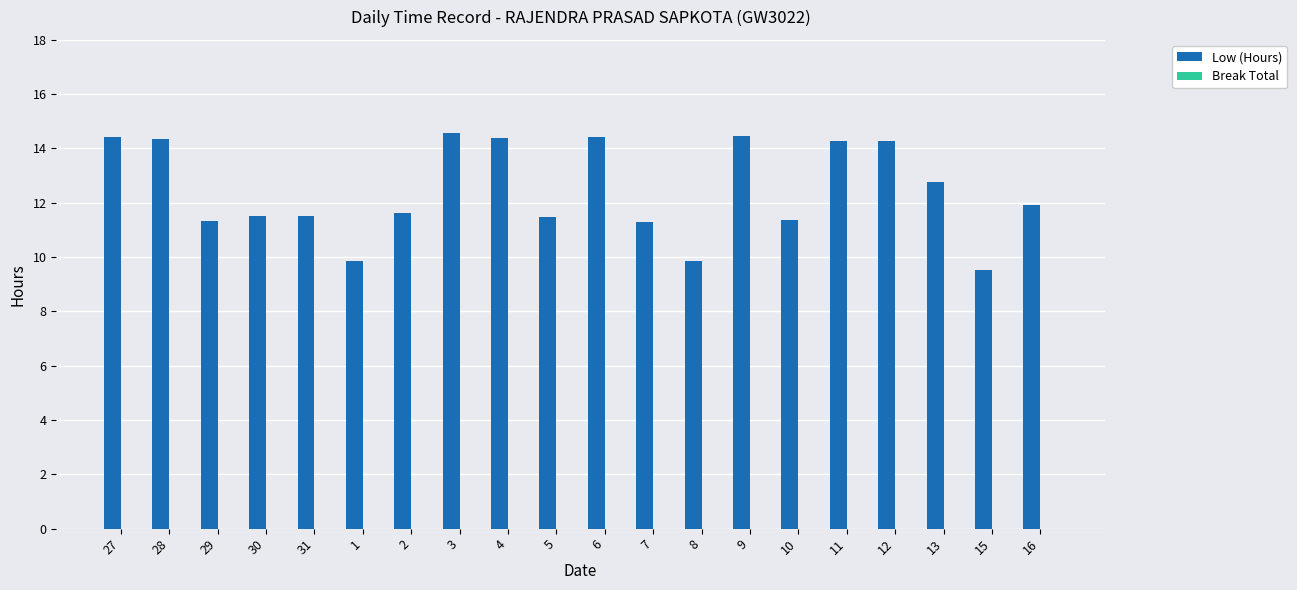

What is the maximum value shown in the chart?

14.6